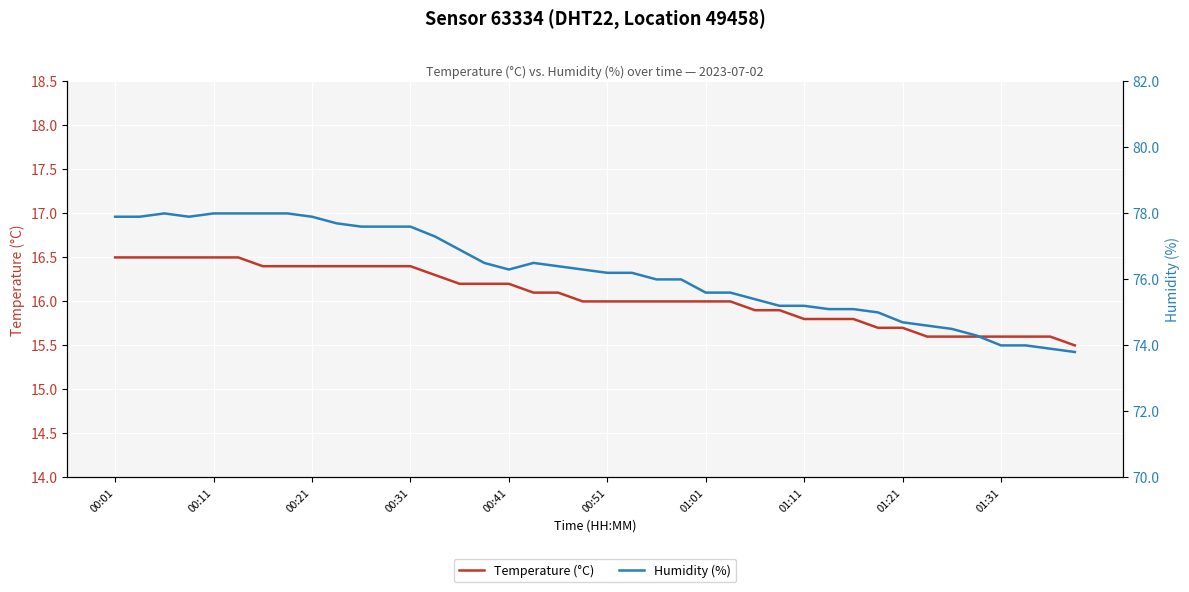

Is it true that Temperature (°C) equals 15.7 at 01:21?

True